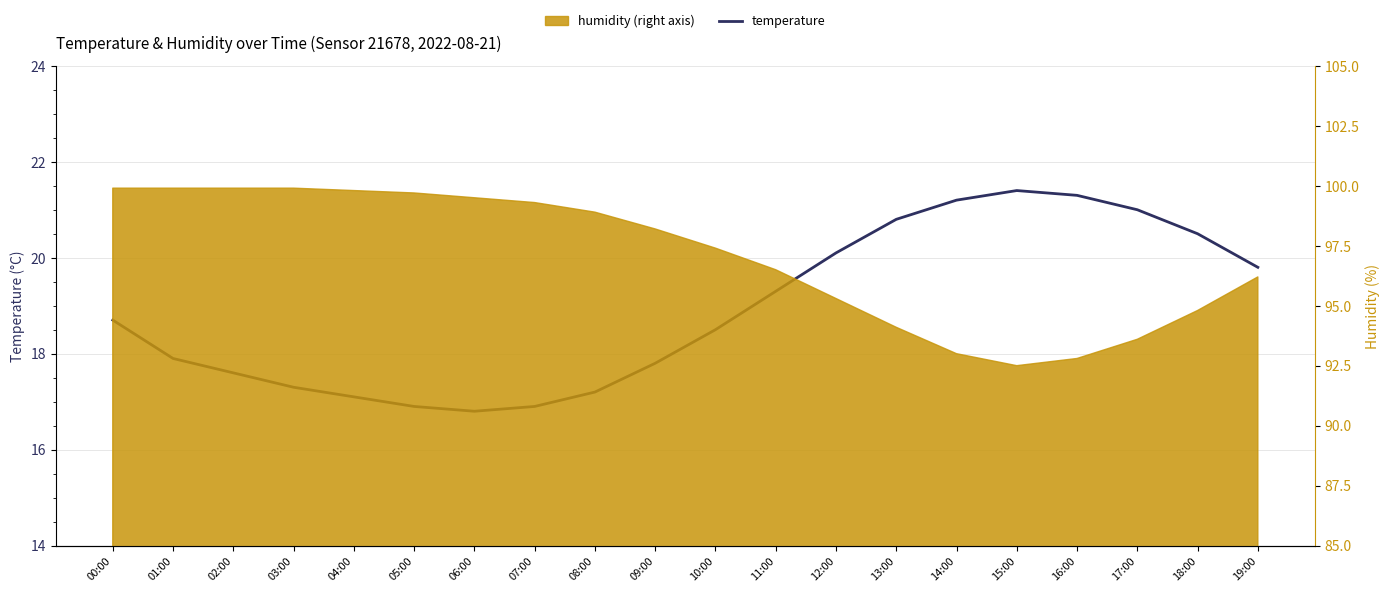

What is the approximate value at 18:00?

20.5